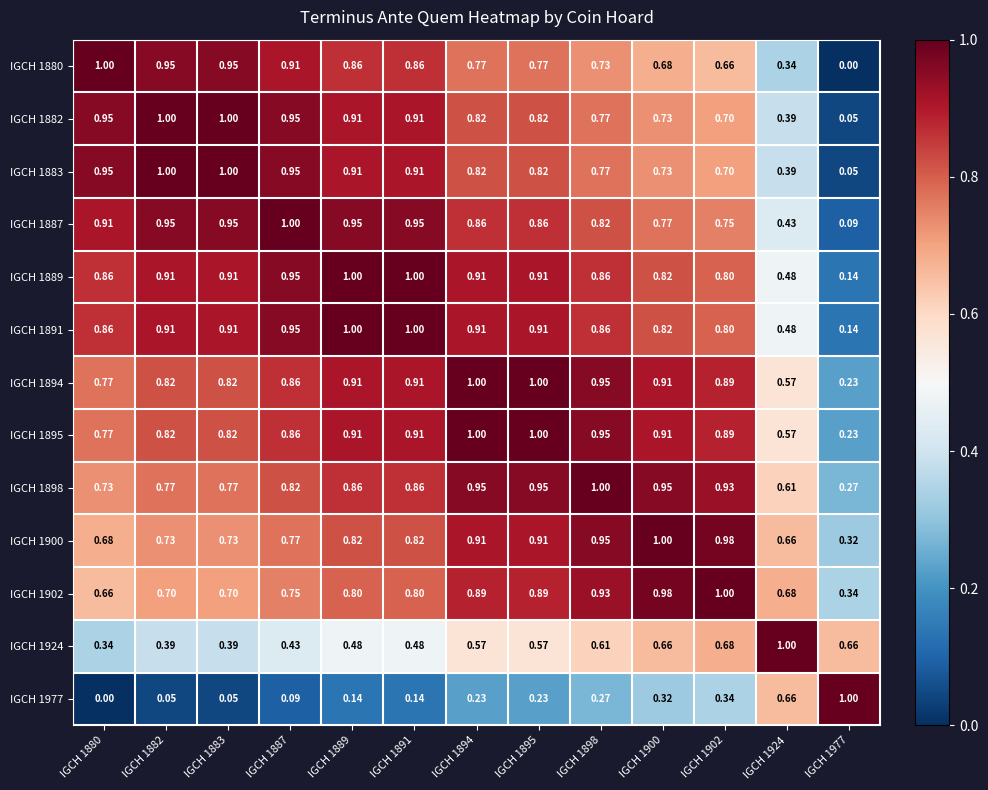

How many distinct data groups are displayed?

13